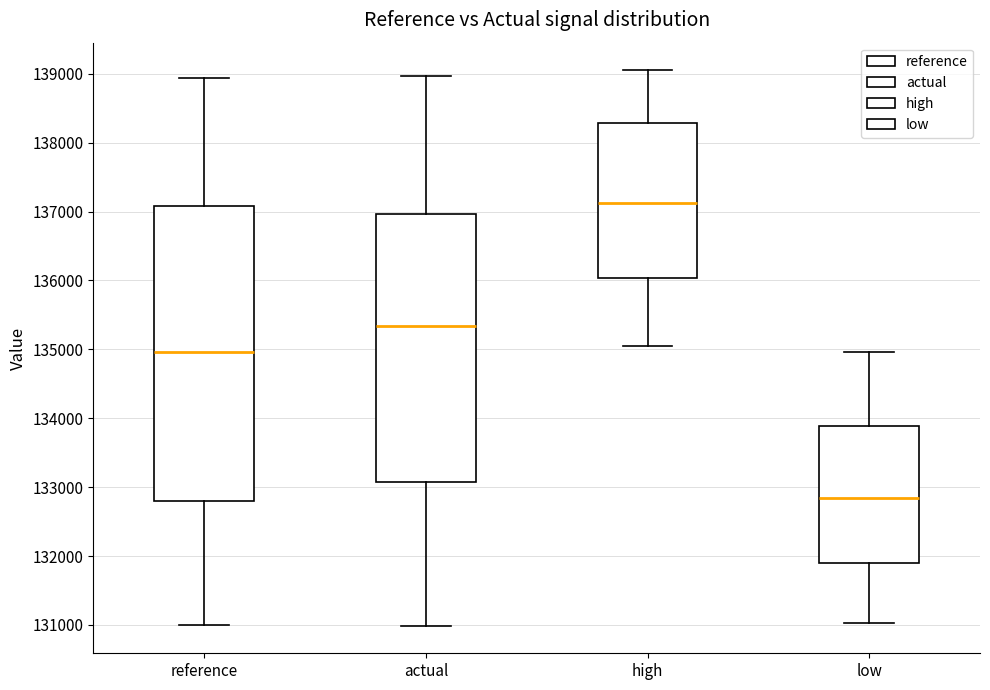

Where does the upper whisker of the box for high end on the y-axis? The values are not printed on the chart, so give them approximately, as read against the axis.

139000